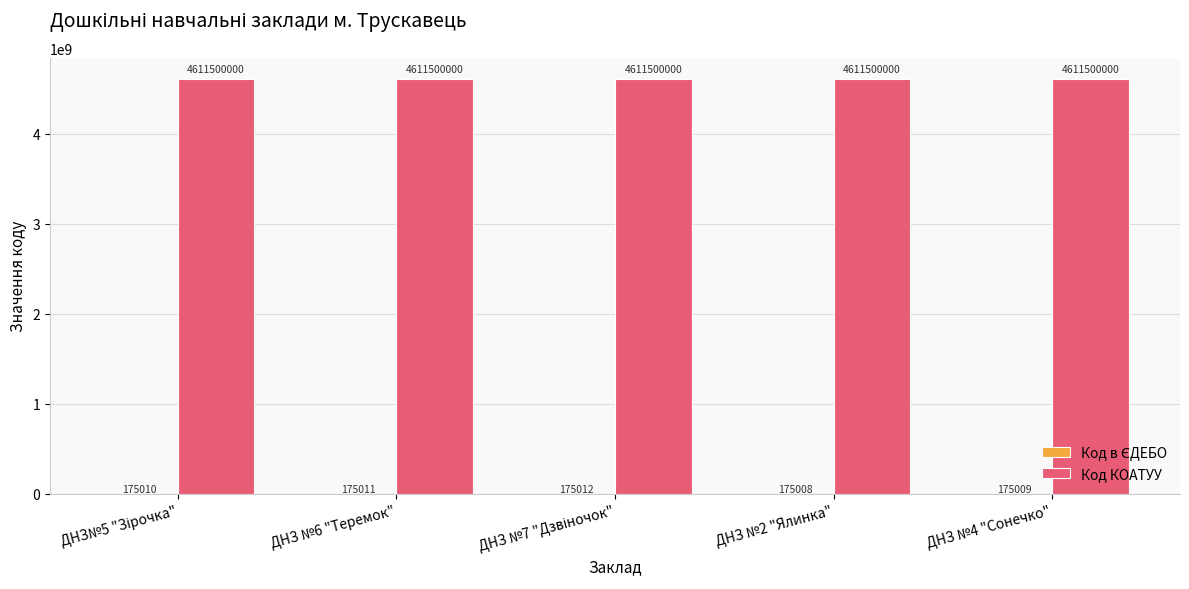

What is the sum of the Код КОАТУУ values at ДНЗ №2 "Ялинка" and ДНЗ №4 "Сонечко"?

9223000000